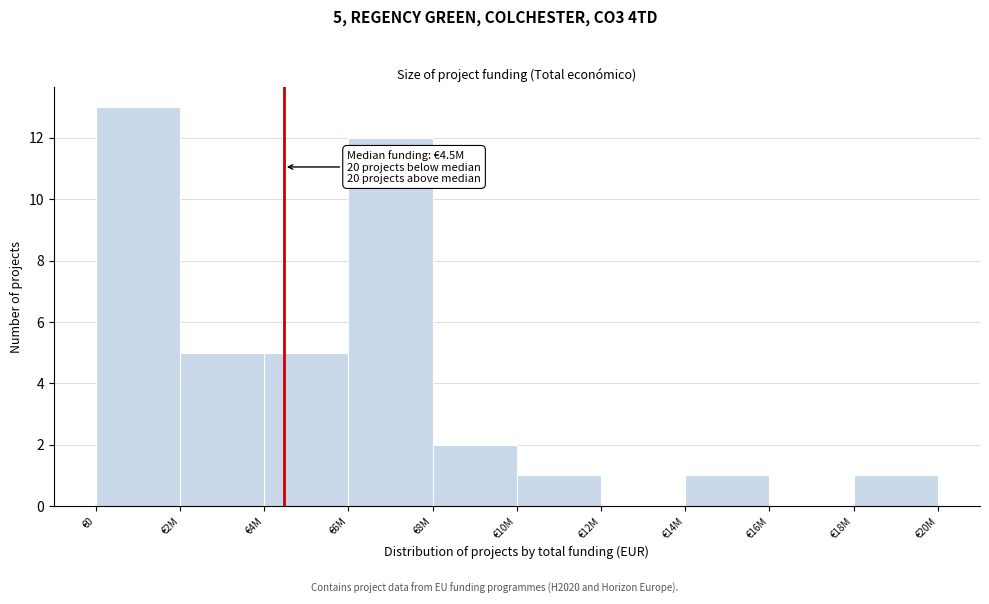

Reading left to right, transcribe all the data shown in this chart.

€0=13	€2M=5	€4M=5	€6M=12	€8M=2	€10M=1	€12M=0	€14M=1	€16M=0	€18M=1